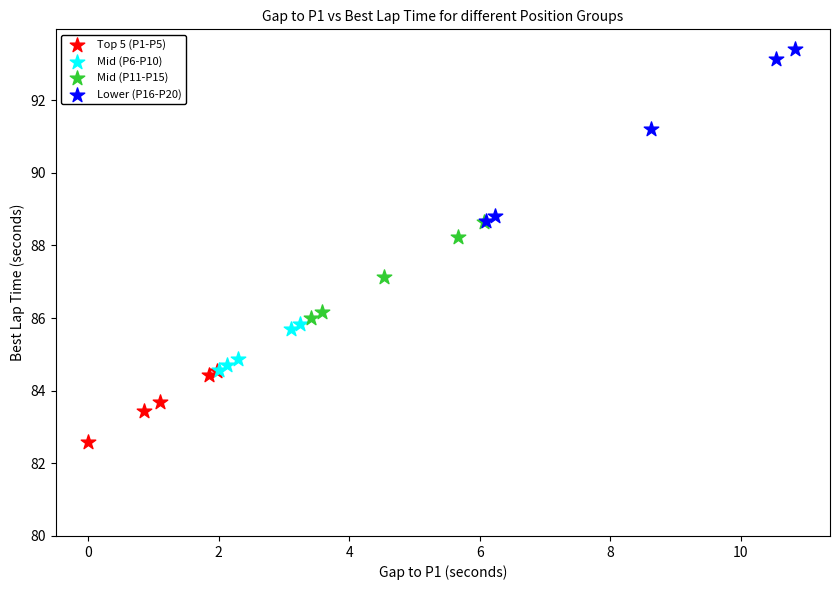

Which series reaches the minimum Y coordinate?

Top 5 (P1-P5)